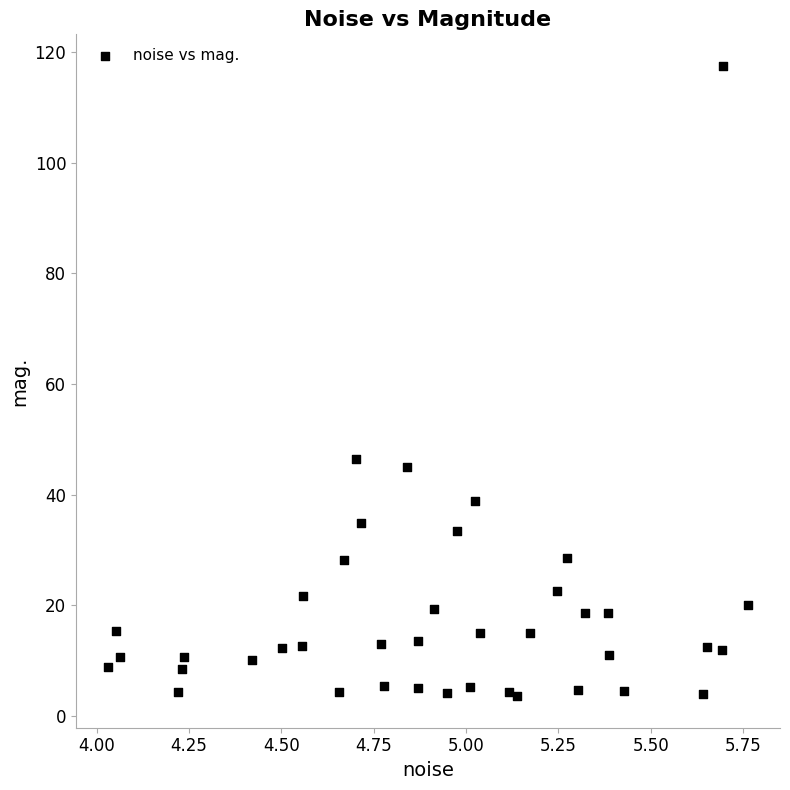

What Y value in the scatter plot is closest to 60?

46.5